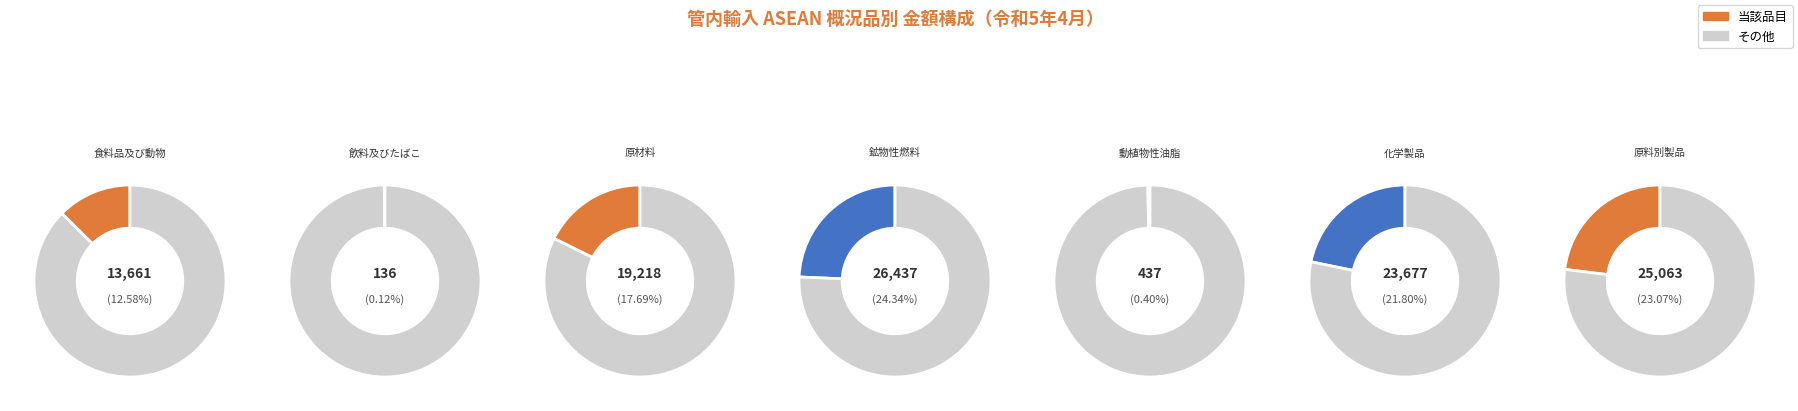

How many slices are in this pie chart?

7